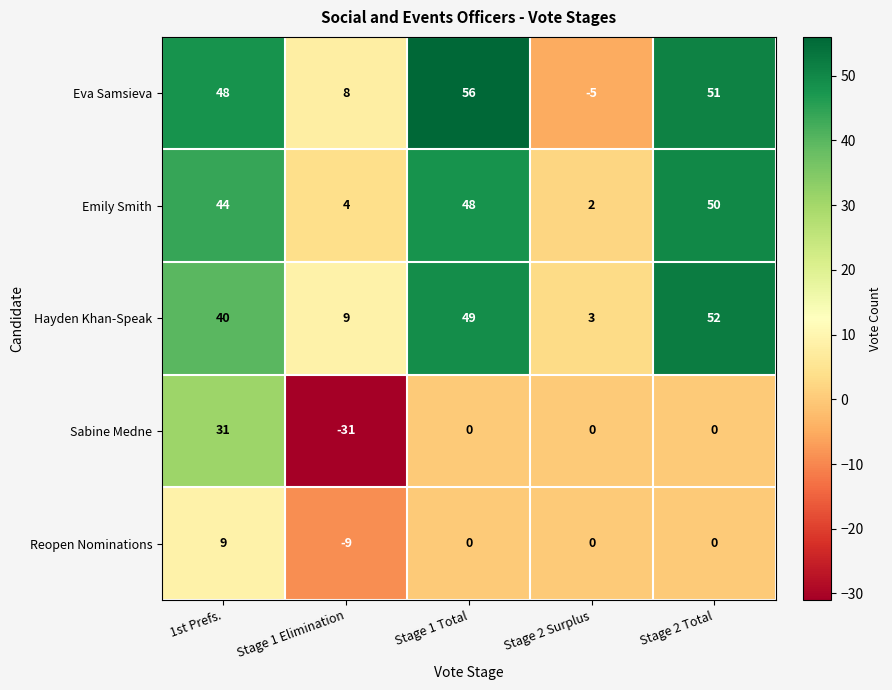

Reading right to left, list all the values displayed in this chart.

Eva Samsieva: Stage 2 Total=51	Stage 2 Surplus=-5	Stage 1 Total=56	Stage 1 Elimination=8	1st Prefs.=48
Emily Smith: Stage 2 Total=50	Stage 2 Surplus=2	Stage 1 Total=48	Stage 1 Elimination=4	1st Prefs.=44
Hayden Khan-Speak: Stage 2 Total=52	Stage 2 Surplus=3	Stage 1 Total=49	Stage 1 Elimination=9	1st Prefs.=40
Sabine Medne: Stage 2 Total=0	Stage 2 Surplus=0	Stage 1 Total=0	Stage 1 Elimination=-31	1st Prefs.=31
Reopen Nominations: Stage 2 Total=0	Stage 2 Surplus=0	Stage 1 Total=0	Stage 1 Elimination=-9	1st Prefs.=9